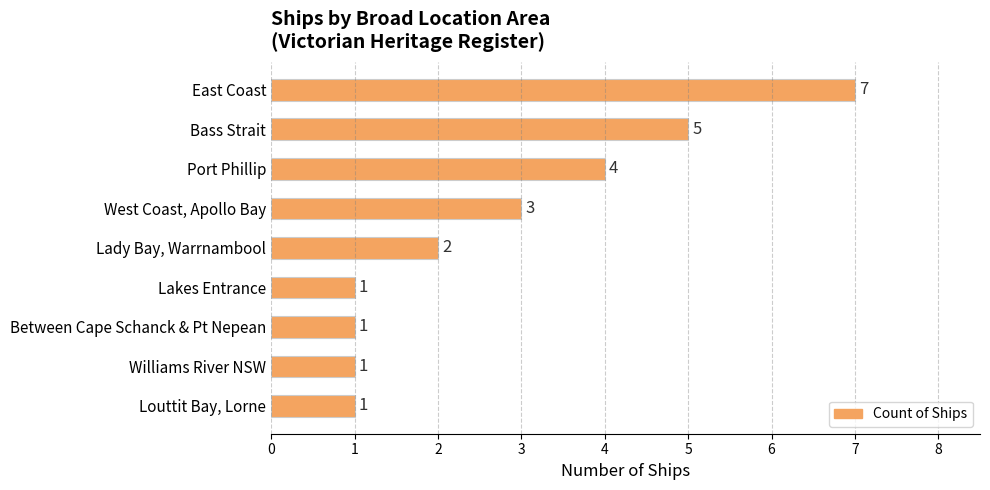

The value at Bass Strait is 7. True or false?

False